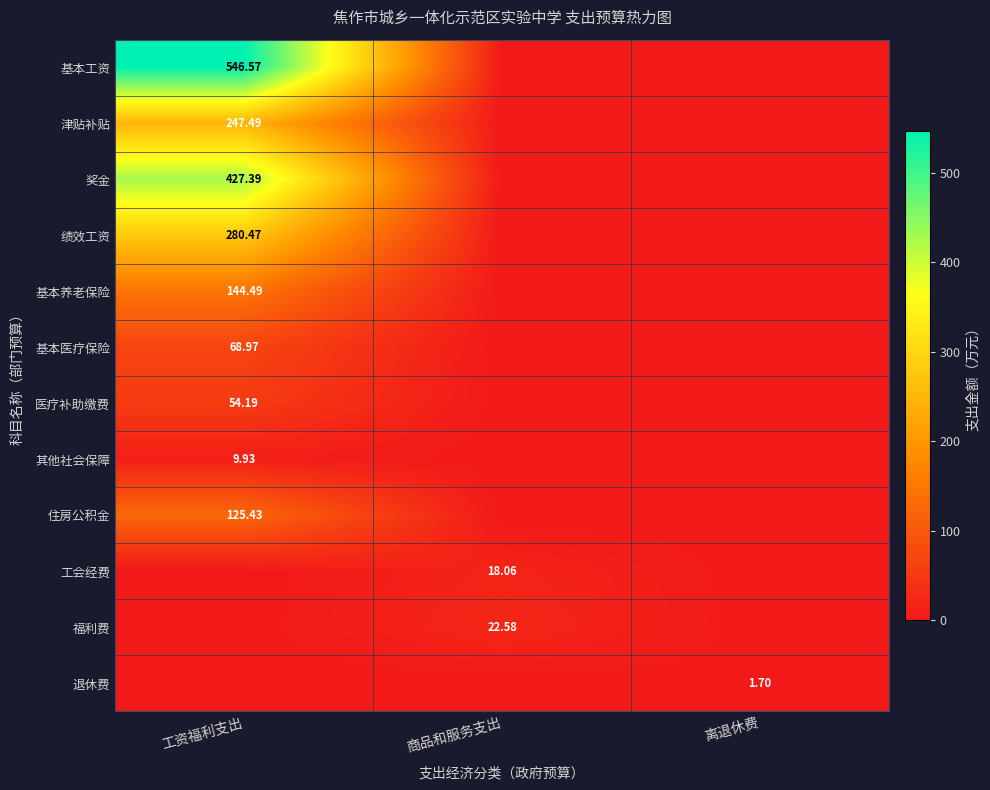

What is the sum of all 基本工资 values?

546.6